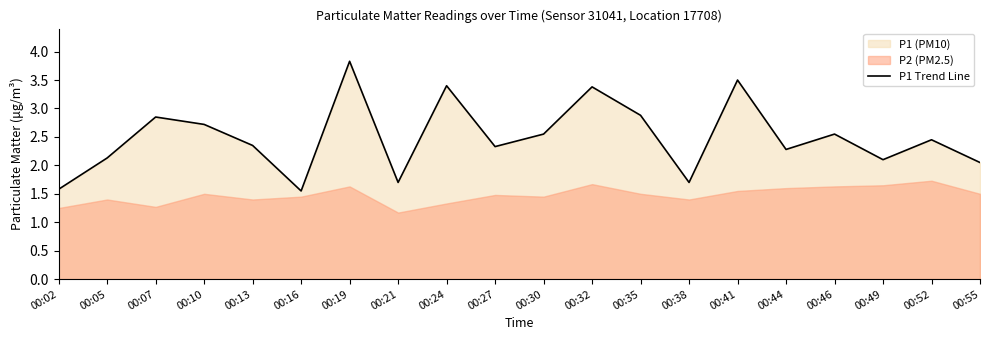

At which label is the value closest to 2?

00:55